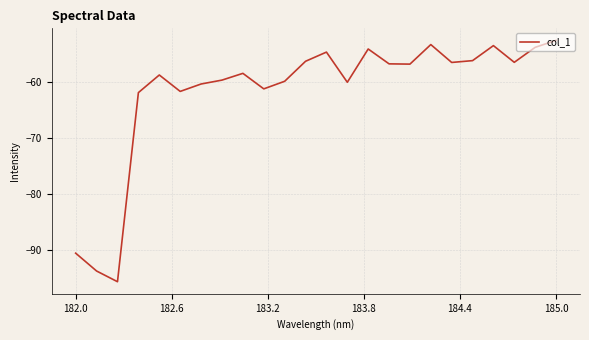

What is the greatest value displayed?

-52.6